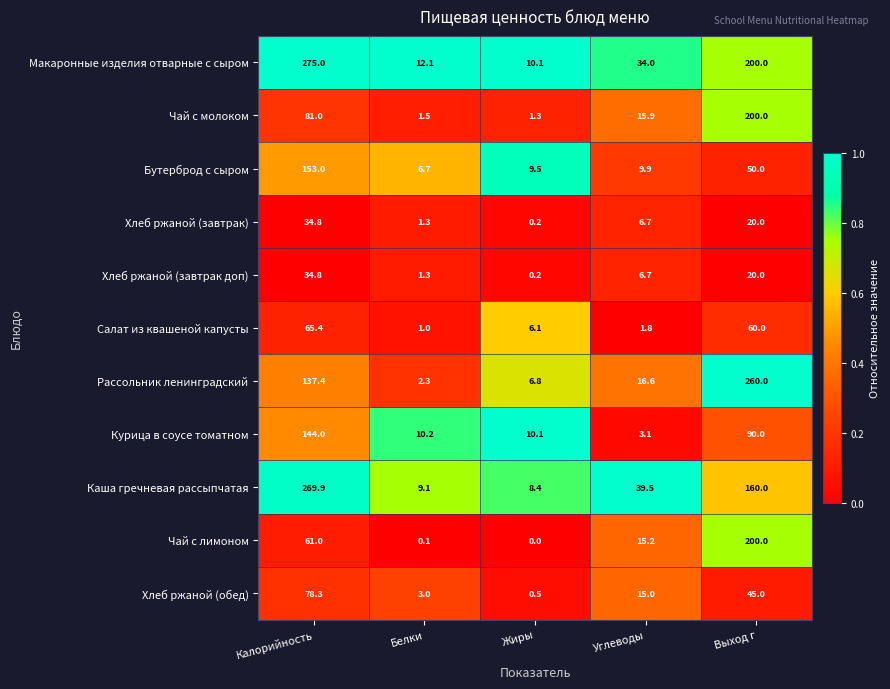

Rank the categories by Чай с лимоном value from lowest to highest.

Жиры, Белки, Углеводы, Калорийность, Выход г